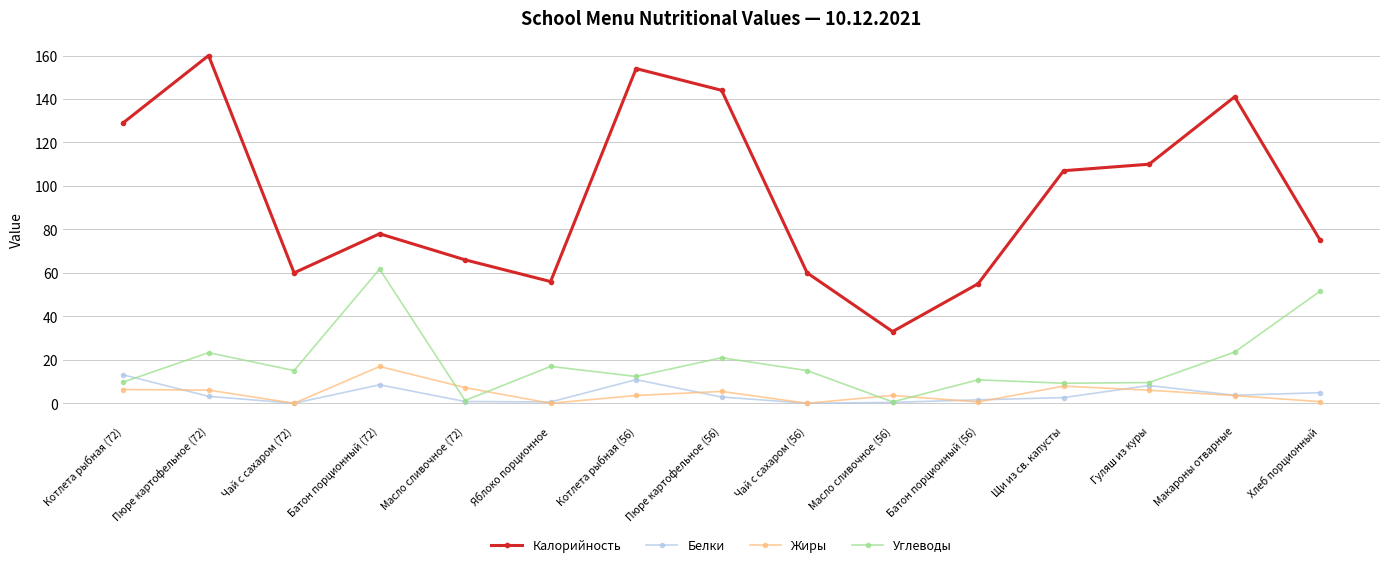

What is the maximum value shown in the chart?

160.0